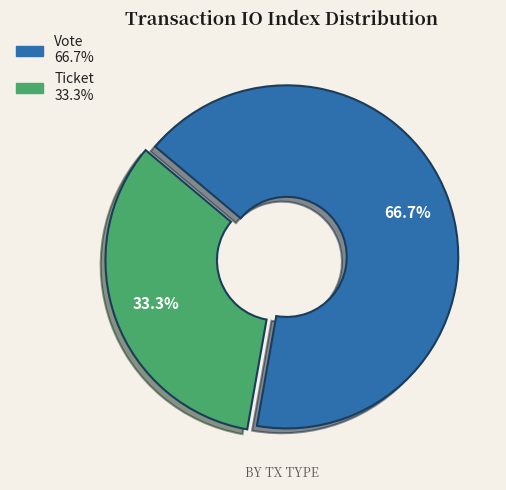

Does any single category account for the majority?

Yes